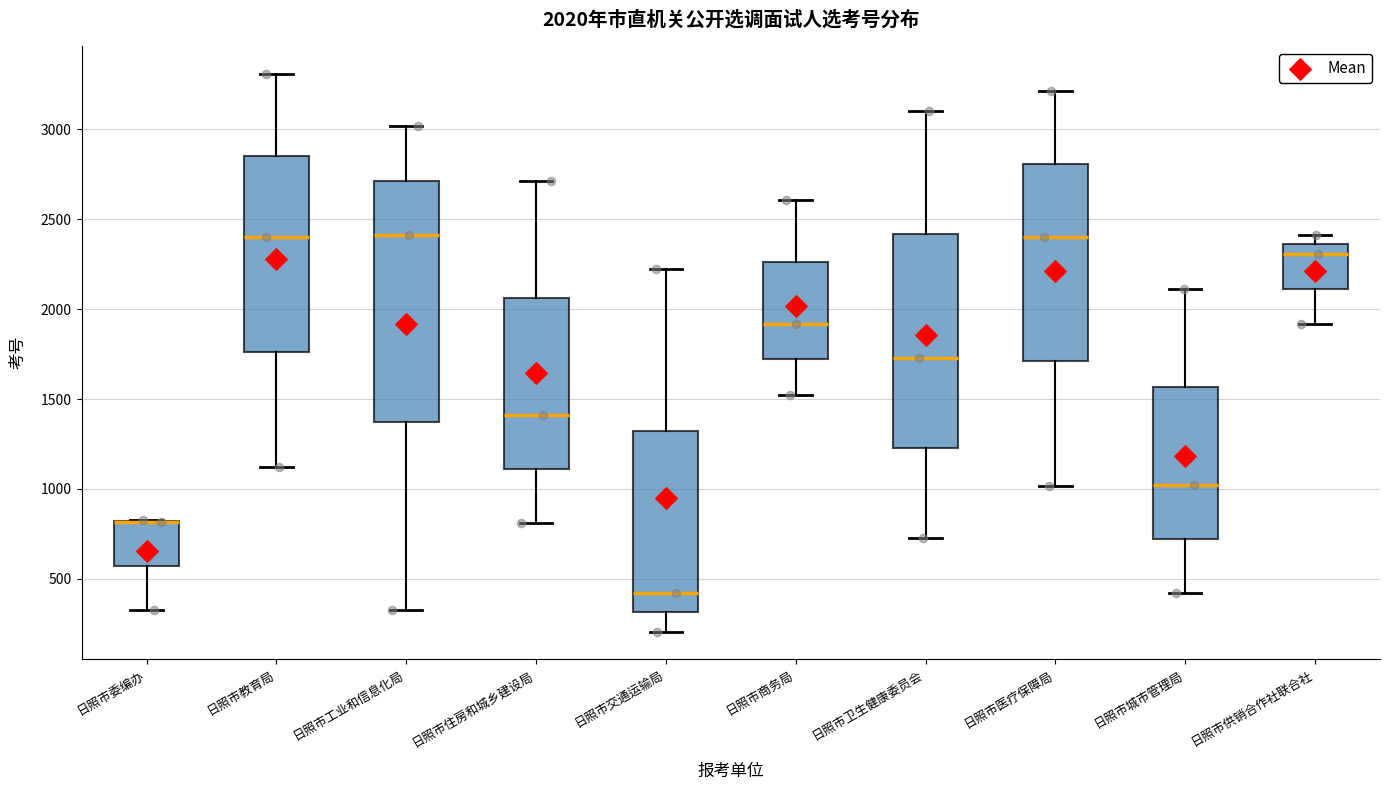

Comparing the boxes themselves (not the whiskers), which one is the tallest?

日照市工业和信息化局